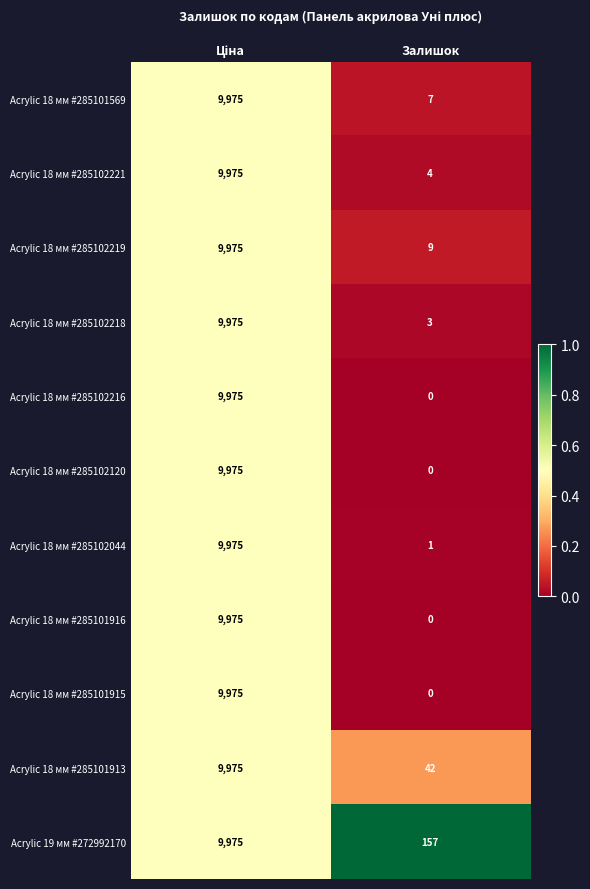

The Acrylic 18 мм #285102216 series shows 5590 at Залишок. True or false?

False